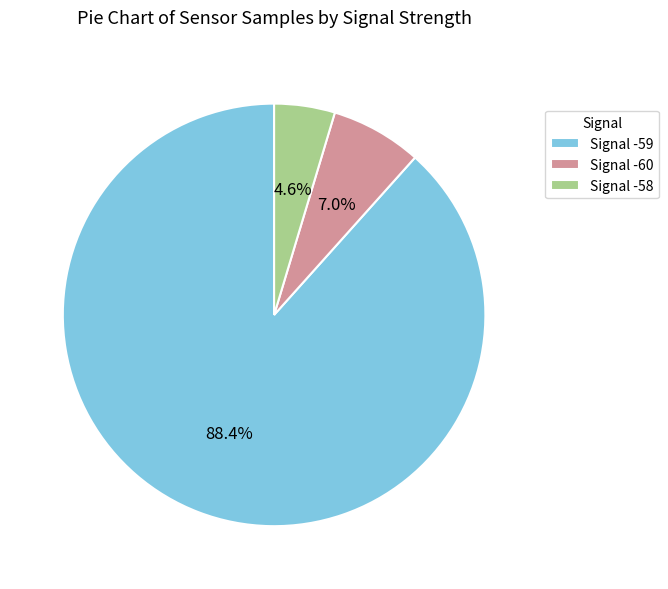

Combined, do Signal -60 and Signal -58 account for over 50%?

No